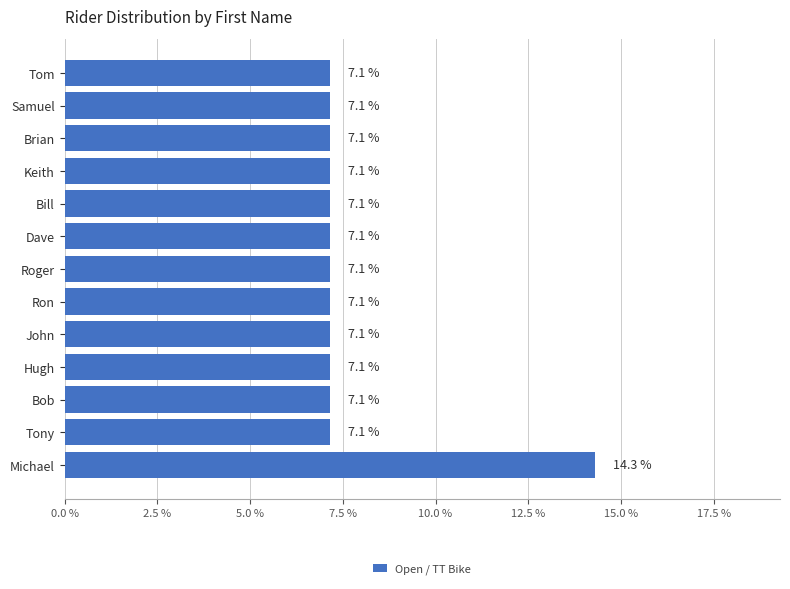

What is the greatest value displayed?

14.3